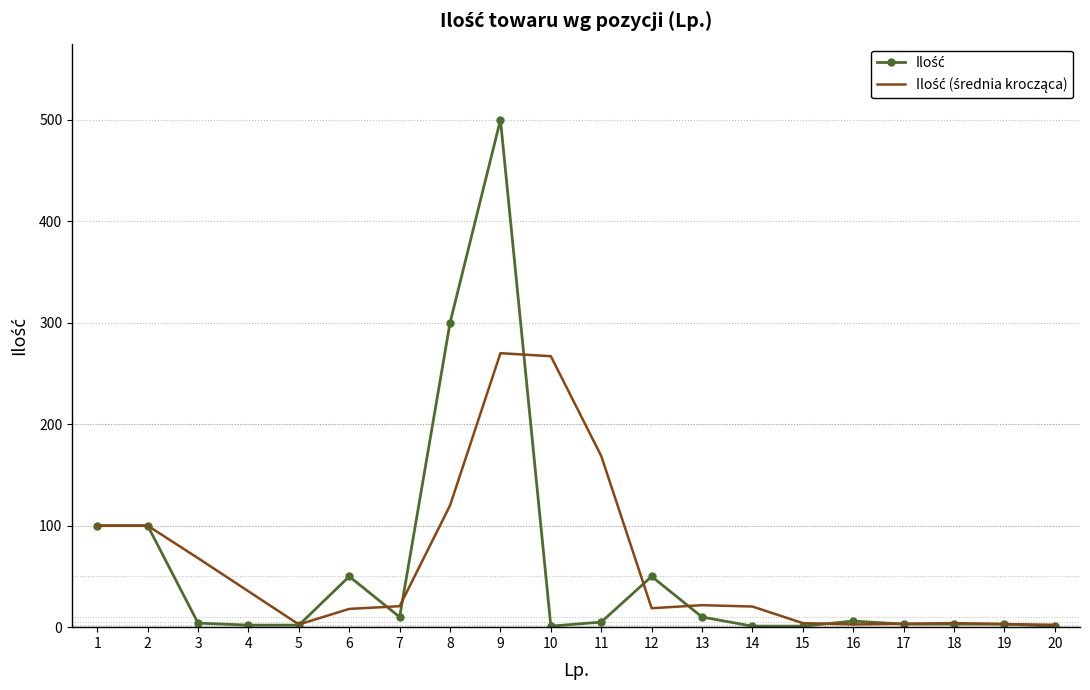

At which category is the sum across all series the highest?

9